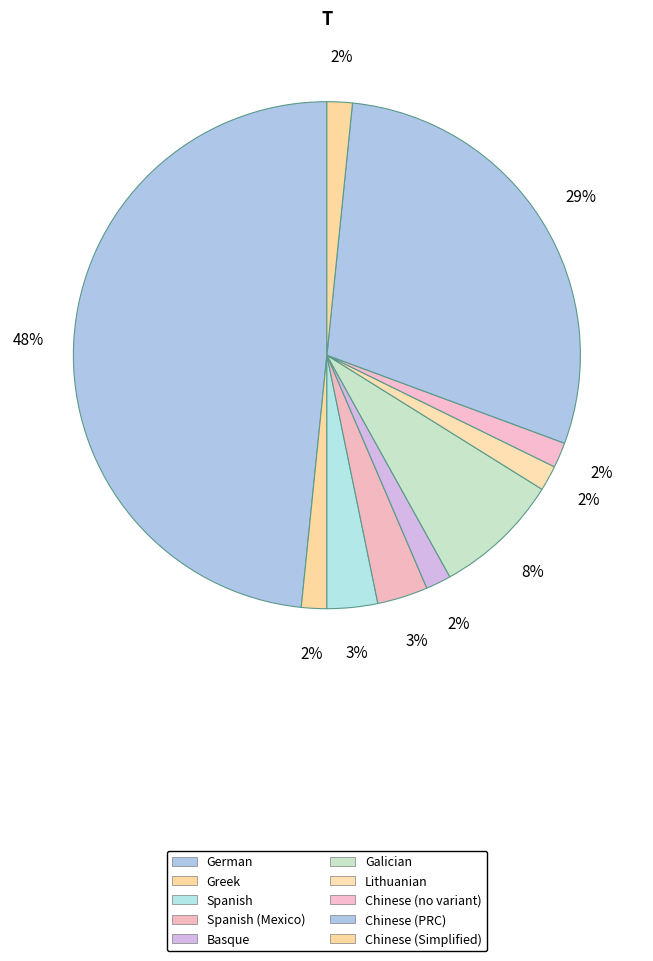

How many segments does this pie chart have?

10